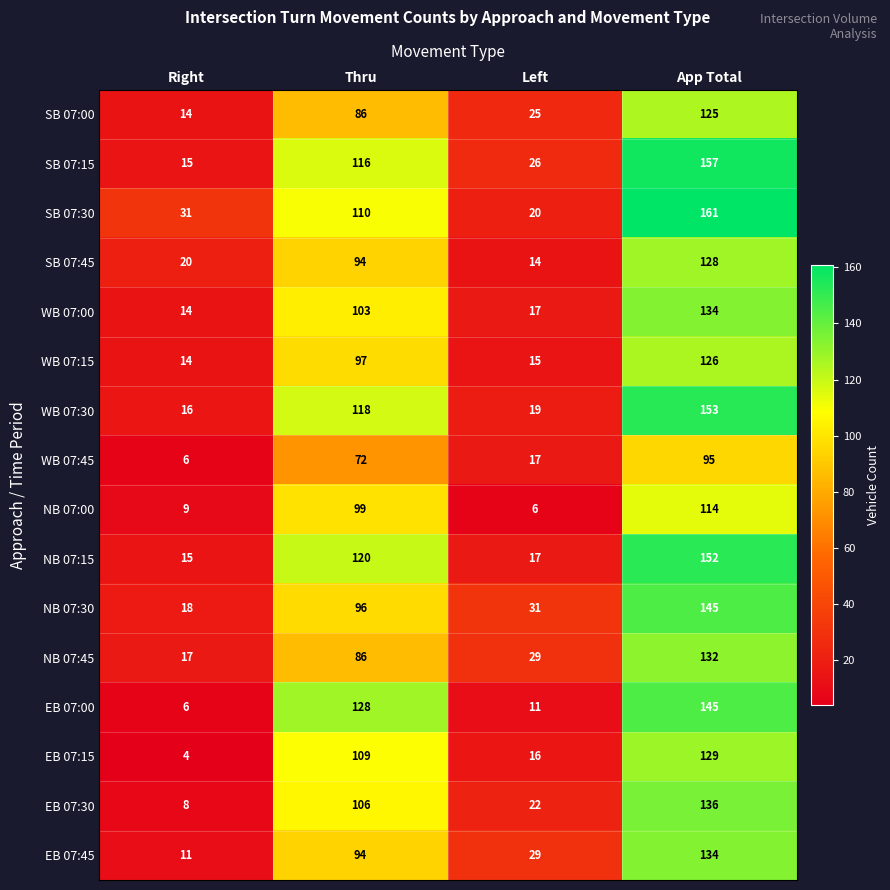

Count the number of categories in the chart.

4